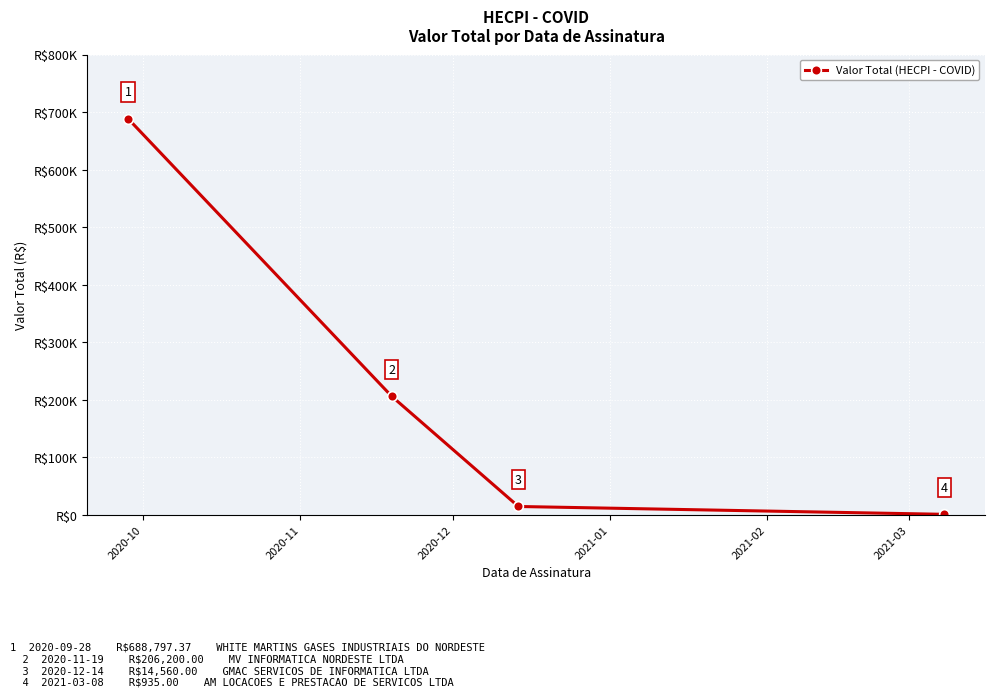

Which category has the highest value across all series?

2020-10